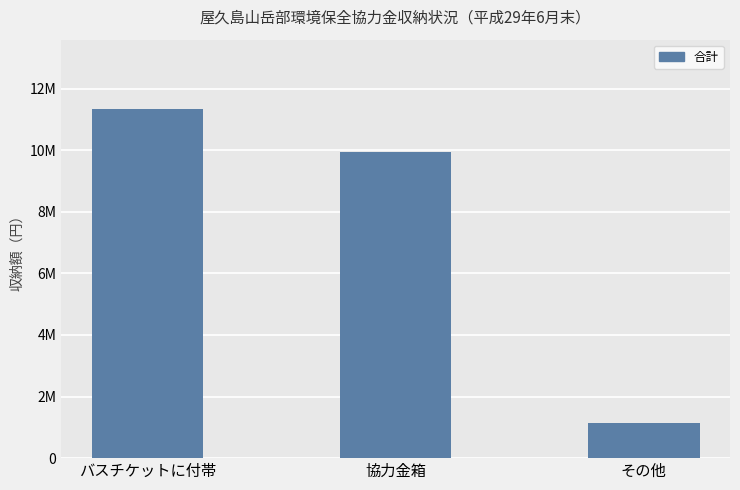

Are the bars horizontal?

No